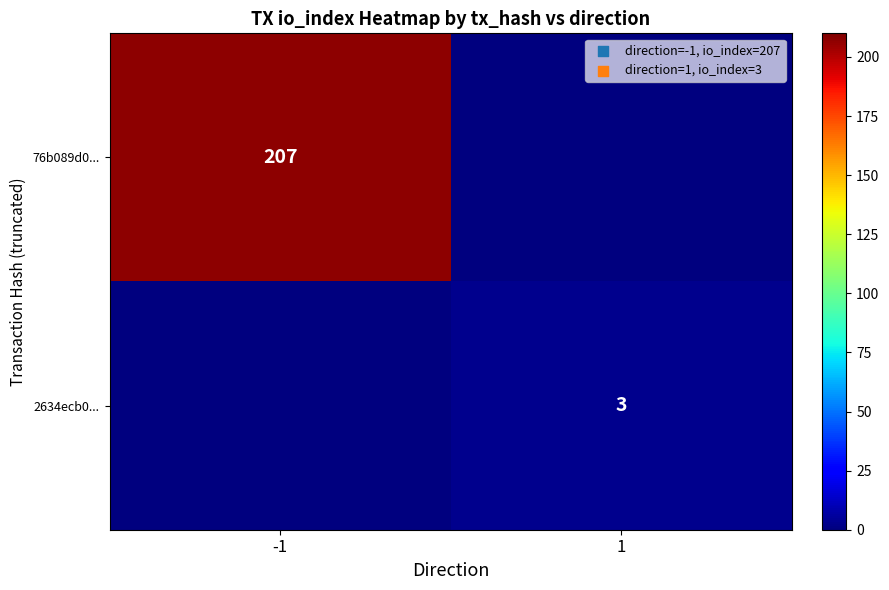

What is the difference between the highest and lowest values at 1?

3